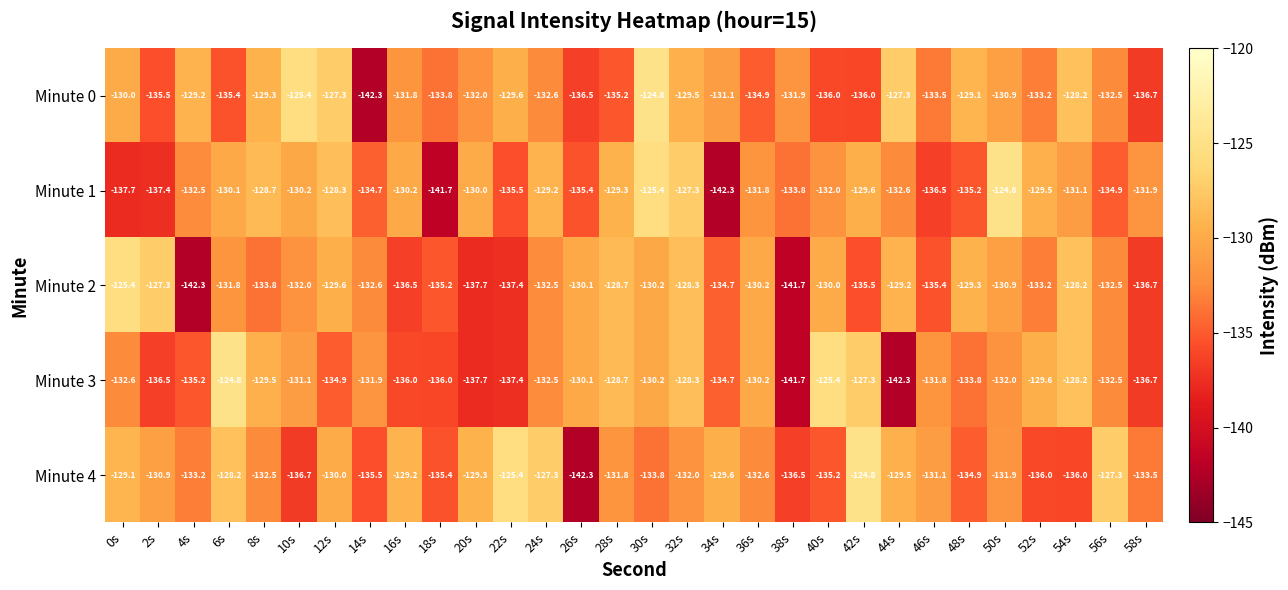

What is the smallest value displayed?

-142.3